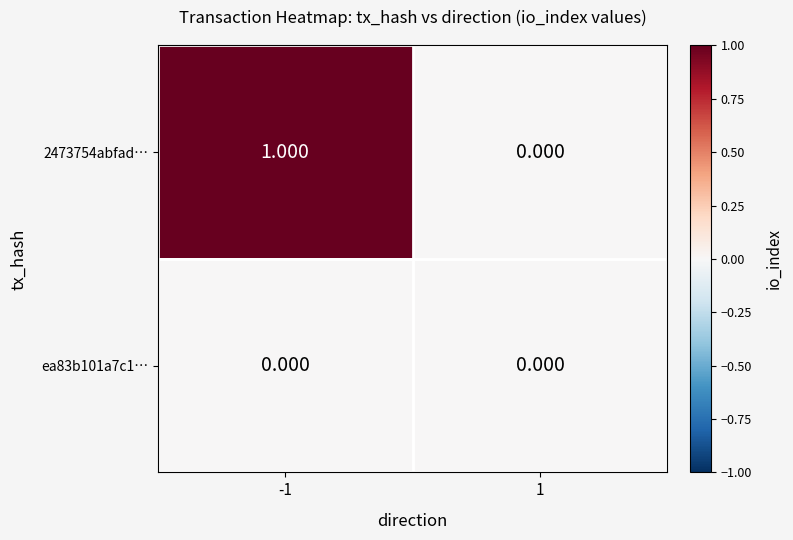

At which category is the sum across all series the highest?

-1